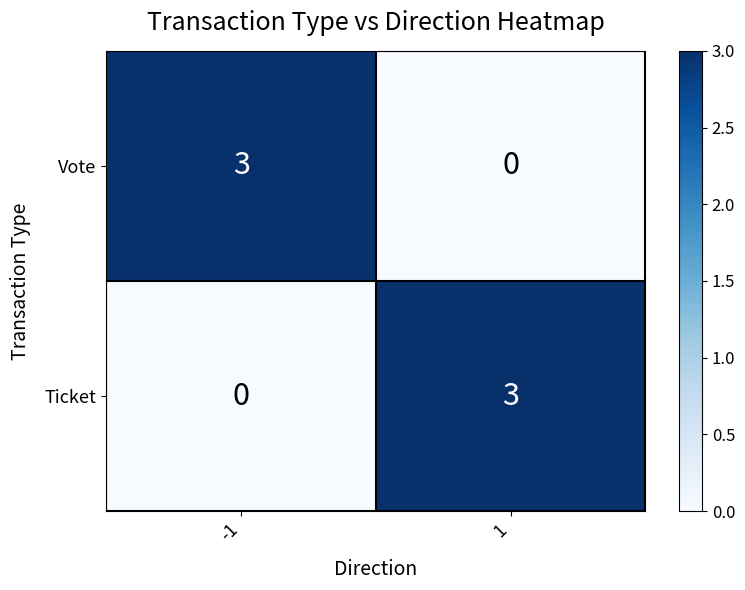

What is the difference between the maximum and minimum values in the Ticket series?

3